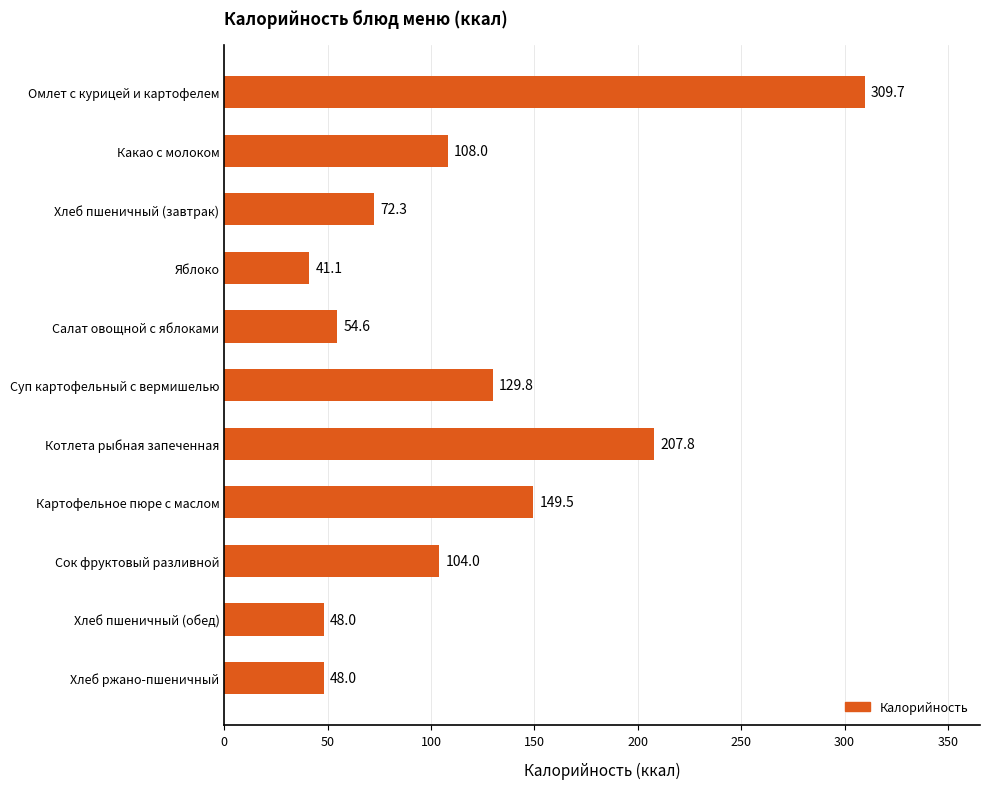

Reading top to bottom, list all the values displayed in this chart.

309.7	108.0	72.3	41.1	54.6	129.8	207.8	149.5	104.0	48.0	48.0